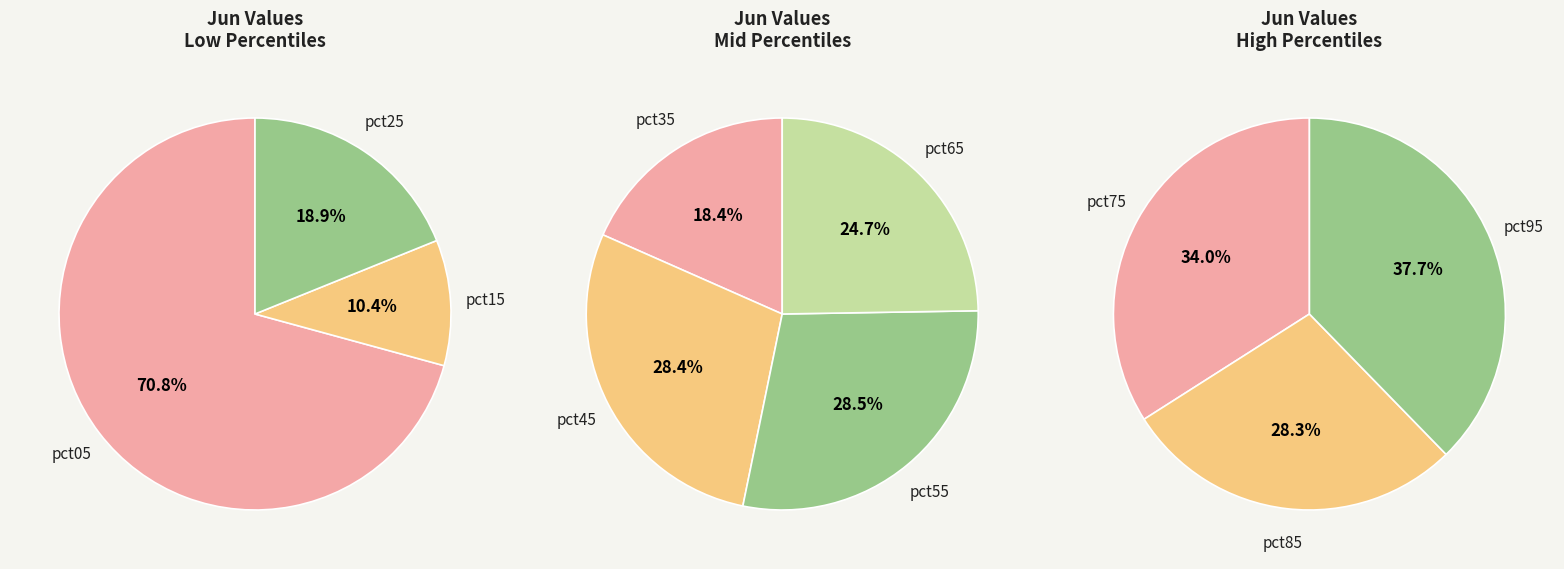

What is the largest slice in the pie chart?

pct05